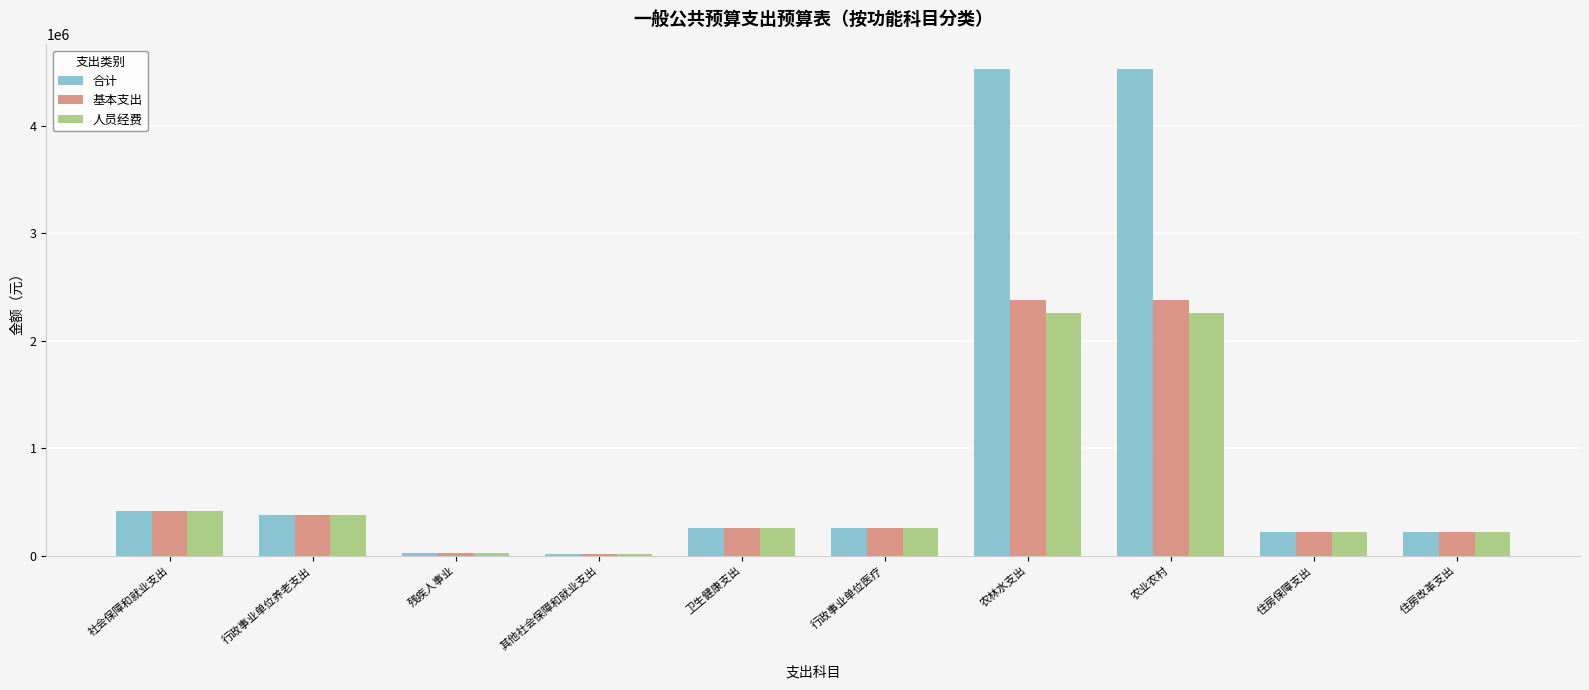

What is the sum of all 基本支出 values?

6521531.6